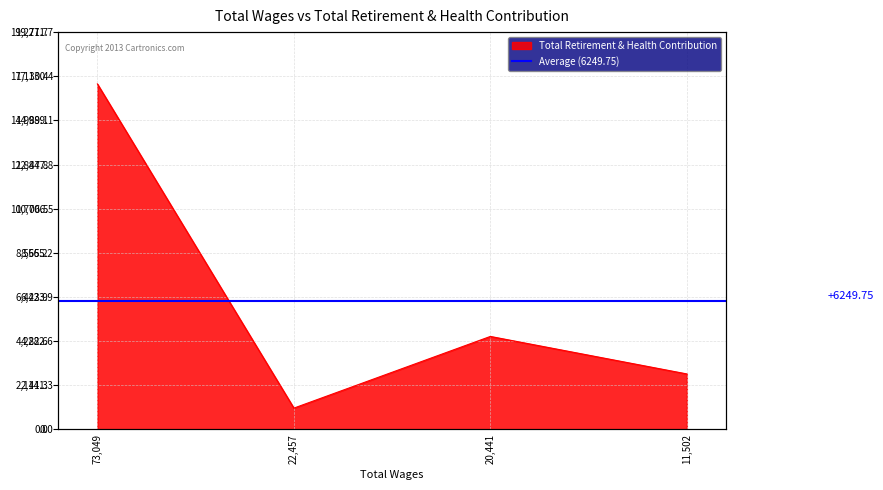

List the labels in order of value, largest first.

73049.0, 20441.0, 11502.0, 22457.0